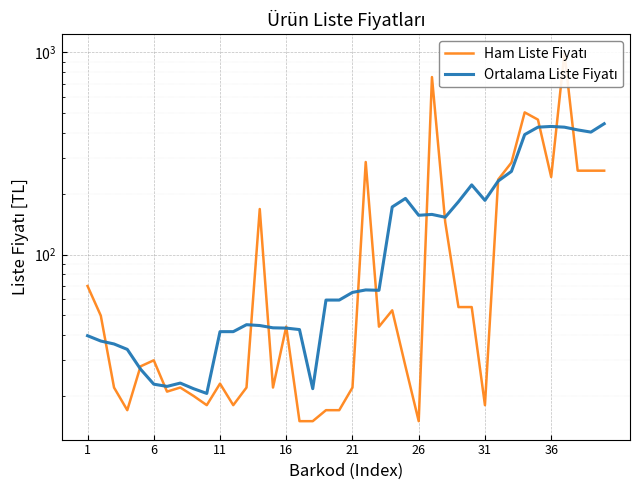

How many lines are shown in the chart?

2